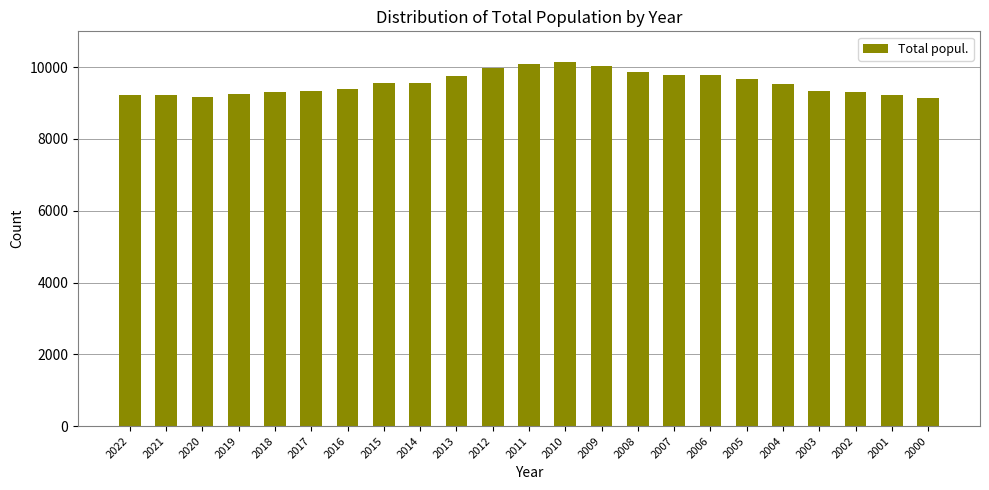

True or false: the data shows 2022 at 2011.

False